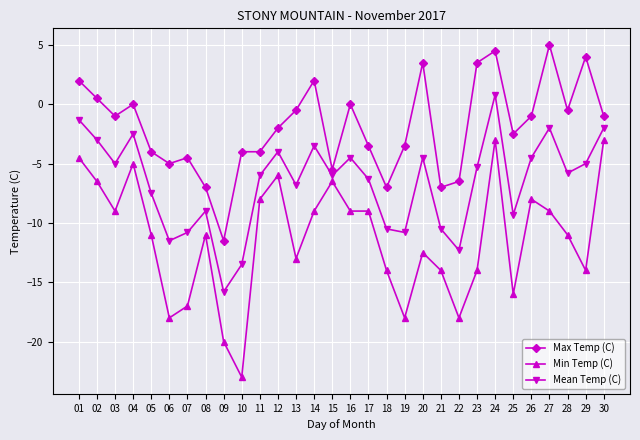

Reading left to right, what are all the values shown in this chart?

Max Temp (C): 2.0	0.5	-1.0	0.0	-4.0	-5.0	-4.5	-7.0	-11.5	-4.0	-4.0	-2.0	-0.5	2.0	-5.5	0.0	-3.5	-7.0	-3.5	3.5	-7.0	-6.5	3.5	4.5	-2.5	-1.0	5.0	-0.5	4.0	-1.0
Min Temp (C): -4.5	-6.5	-9.0	-5.0	-11.0	-18.0	-17.0	-11.0	-20.0	-23.0	-8.0	-6.0	-13.0	-9.0	-6.5	-9.0	-9.0	-14.0	-18.0	-12.5	-14.0	-18.0	-14.0	-3.0	-16.0	-8.0	-9.0	-11.0	-14.0	-3.0
Mean Temp (C): -1.3	-3.0	-5.0	-2.5	-7.5	-11.5	-10.8	-9.0	-15.8	-13.5	-6.0	-4.0	-6.8	-3.5	-6.0	-4.5	-6.3	-10.5	-10.8	-4.5	-10.5	-12.3	-5.3	0.8	-9.3	-4.5	-2.0	-5.8	-5.0	-2.0